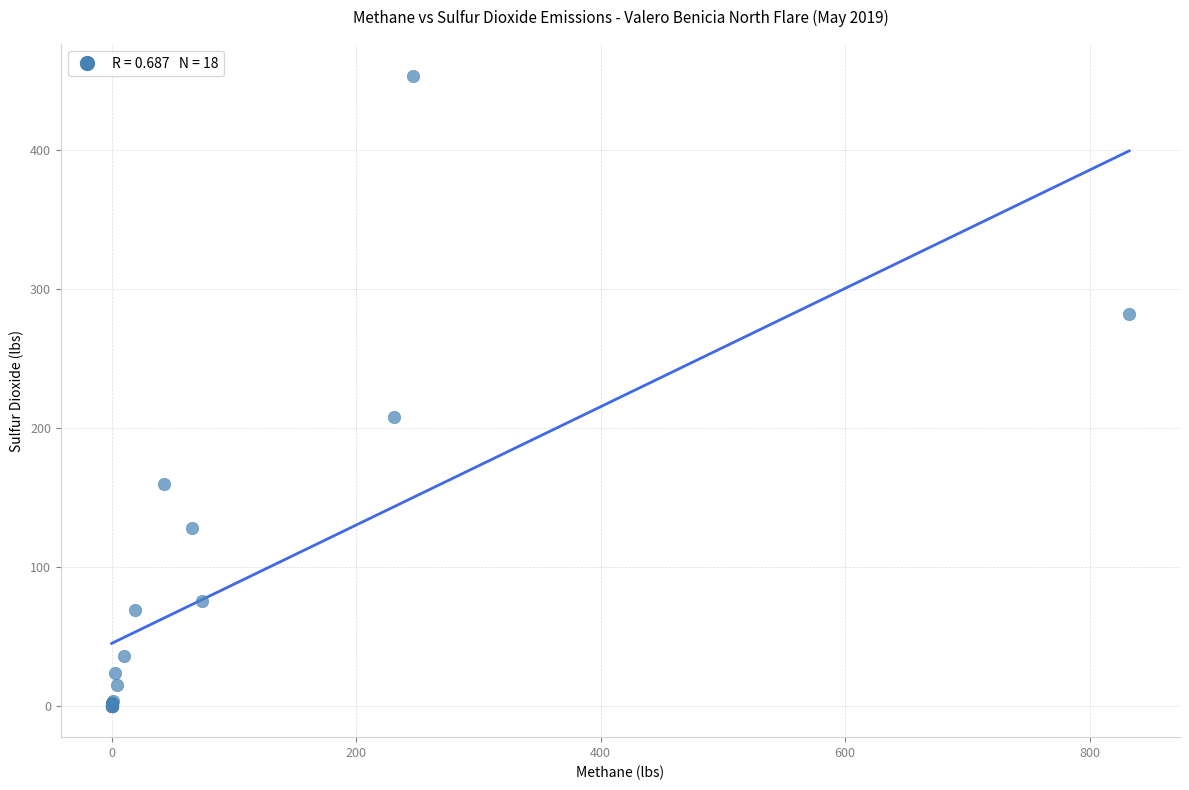

What Y value in the scatter plot is closest to 226?

208.1